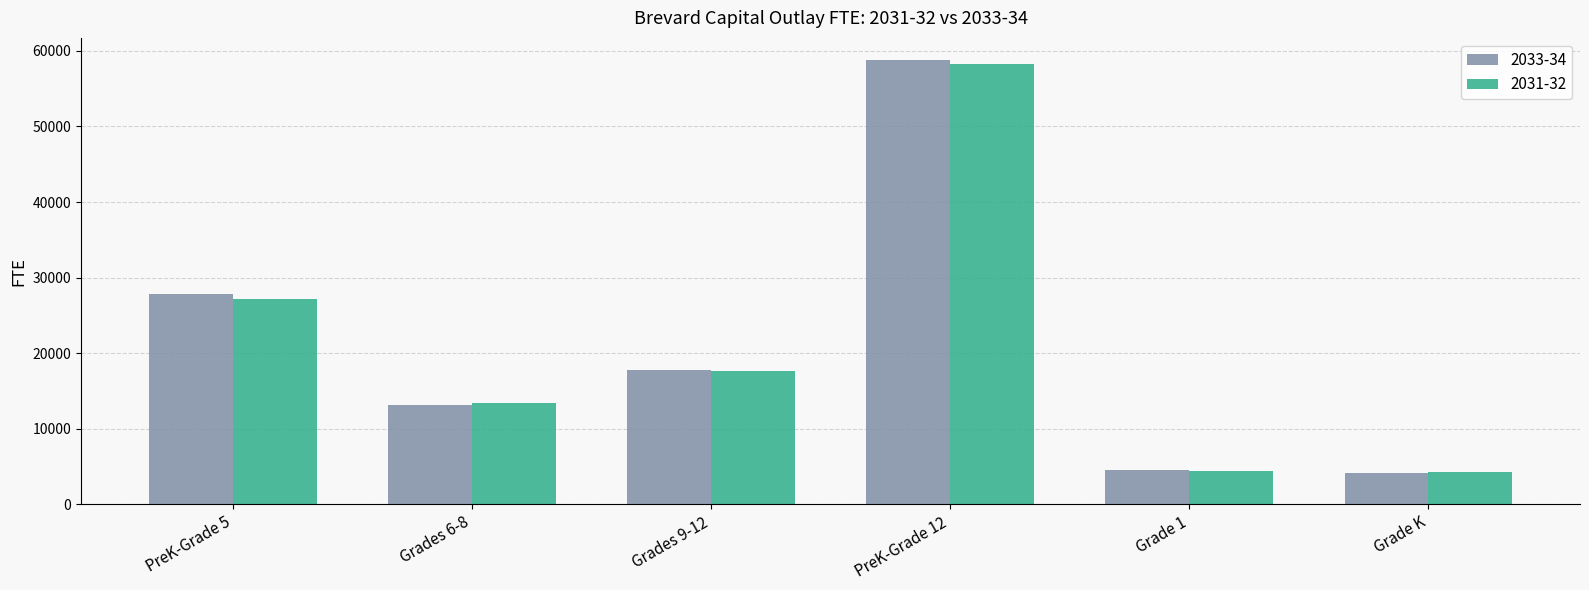

Count the number of data series in this chart.

2